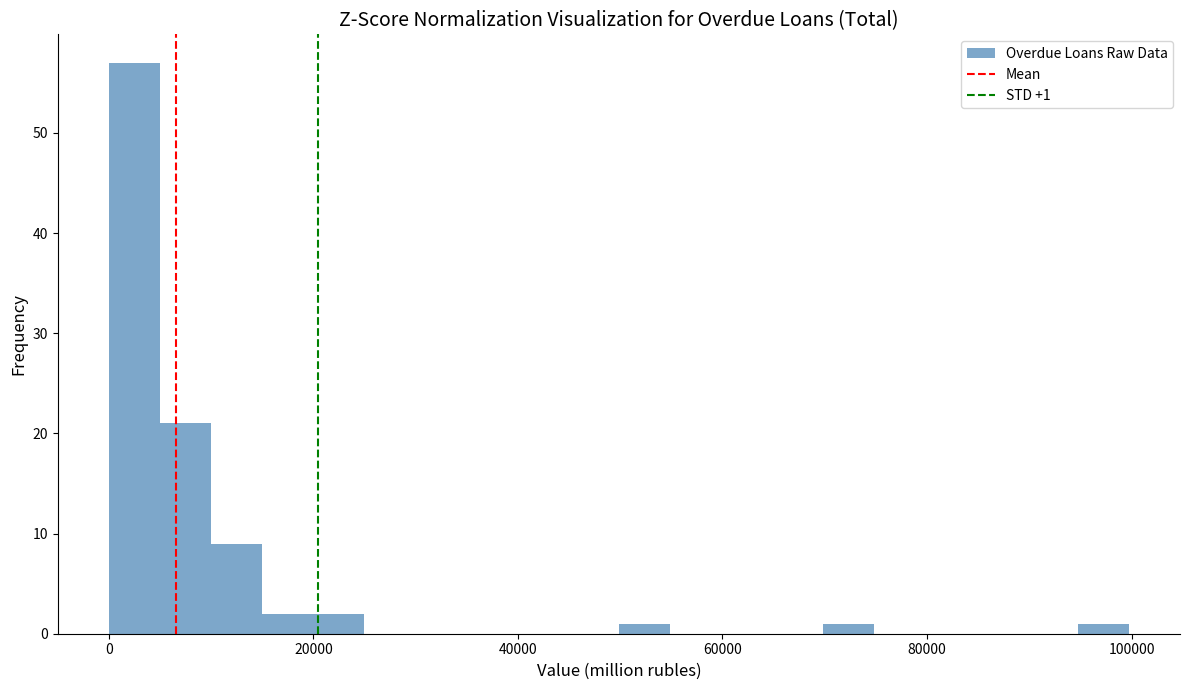

Read against the x-axis, roughly where is the centre of the tallest bar?

2000